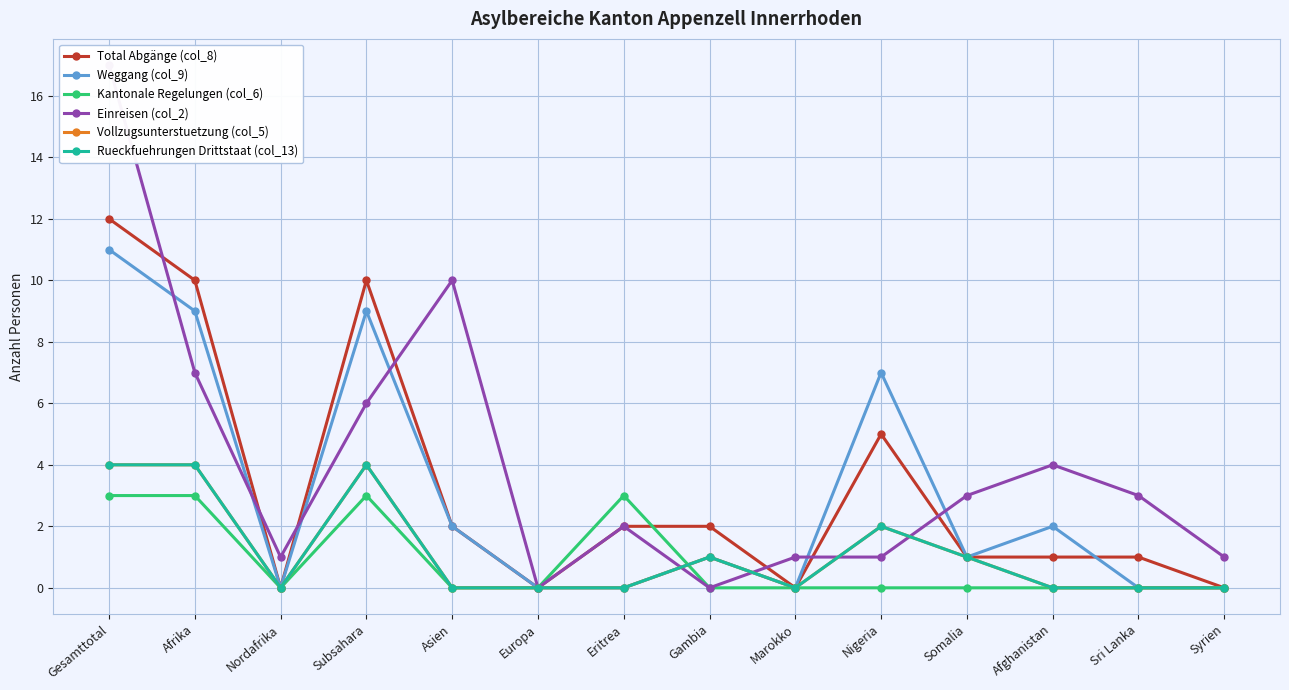

What is the greatest value displayed?

17